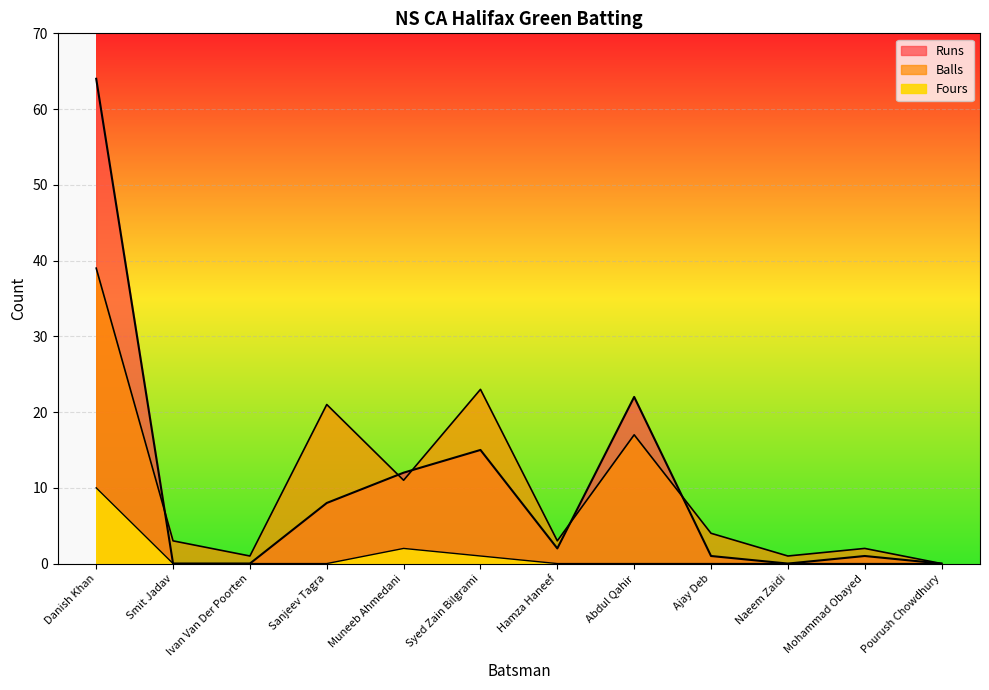

What is the average value of the Runs series?

10